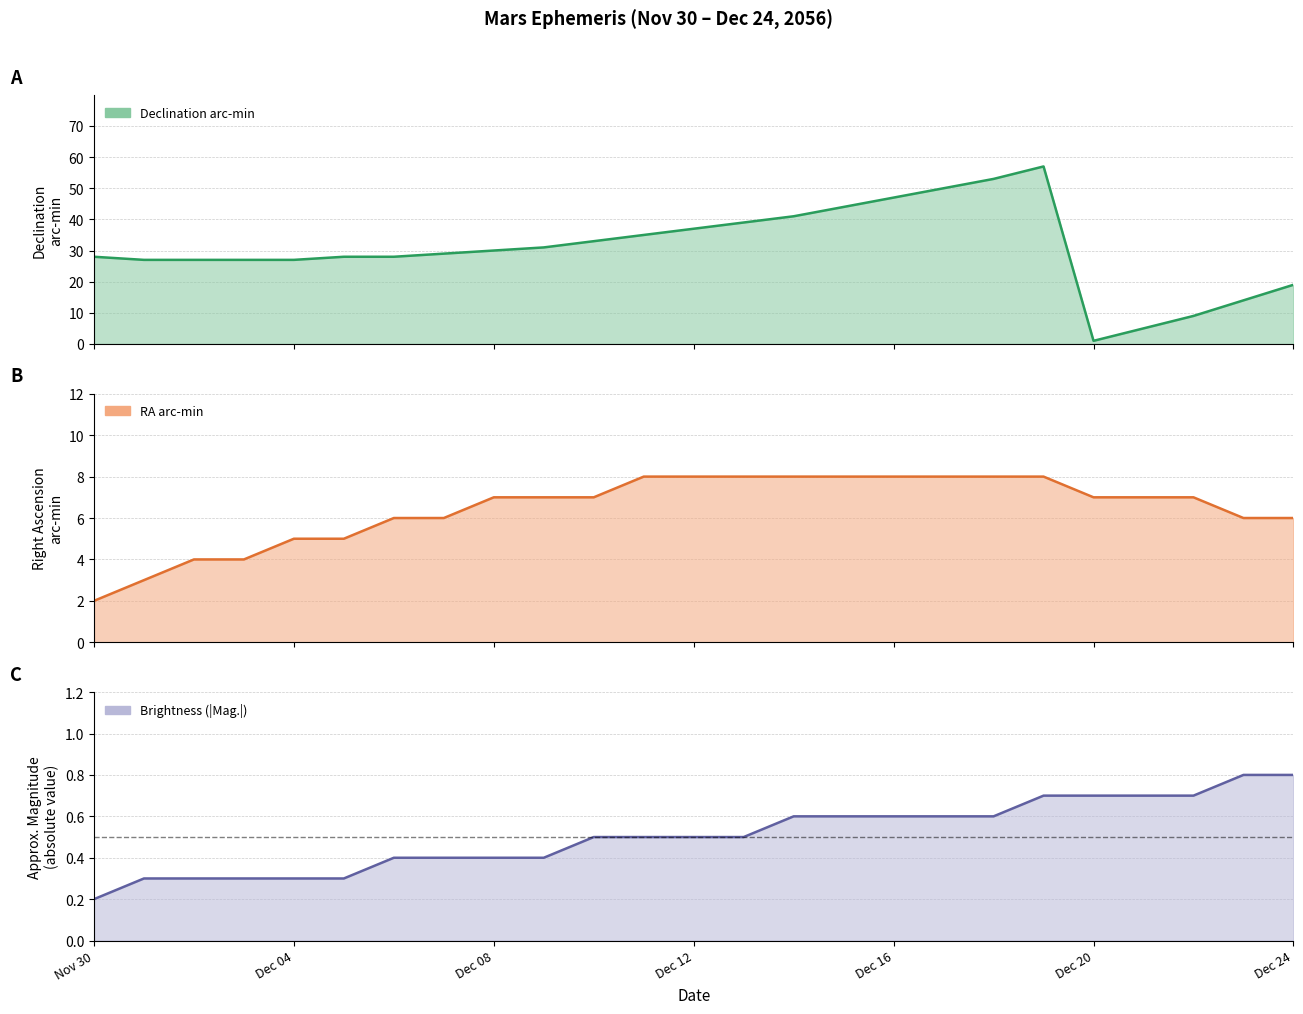

At which category does the chart reach its minimum across all series?

Nov 30